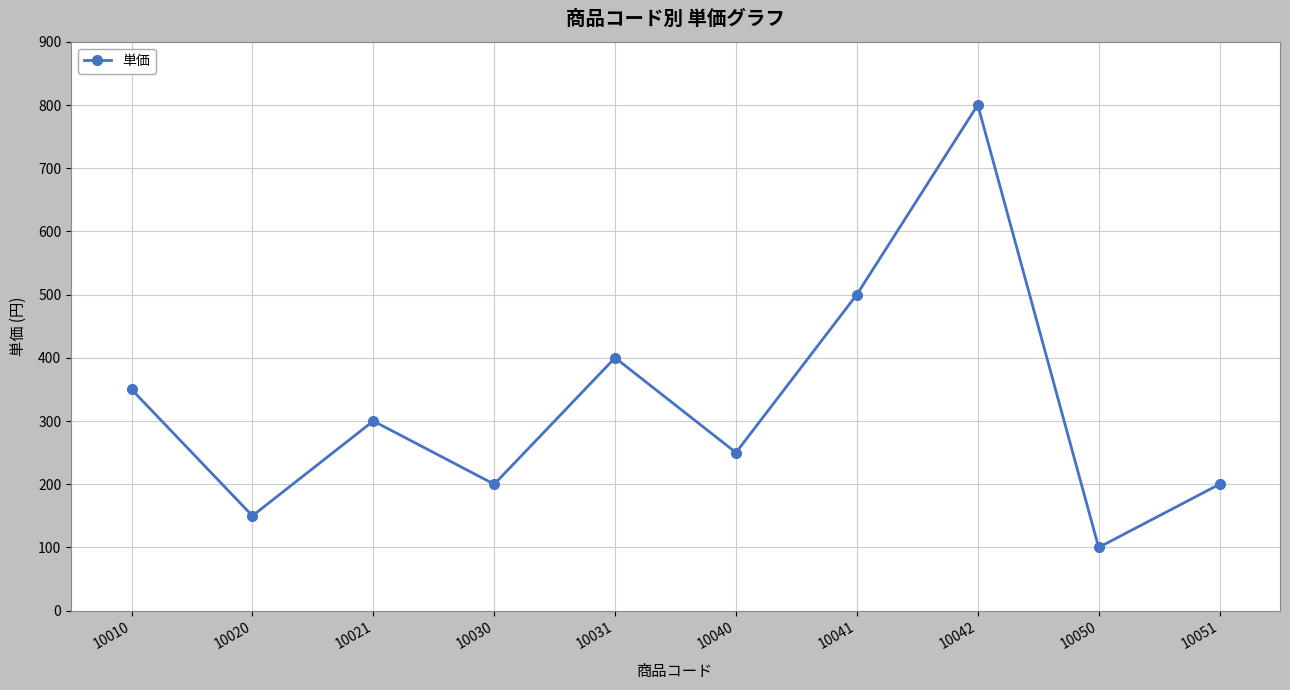

At which category does the data reach its first local peak?

10021